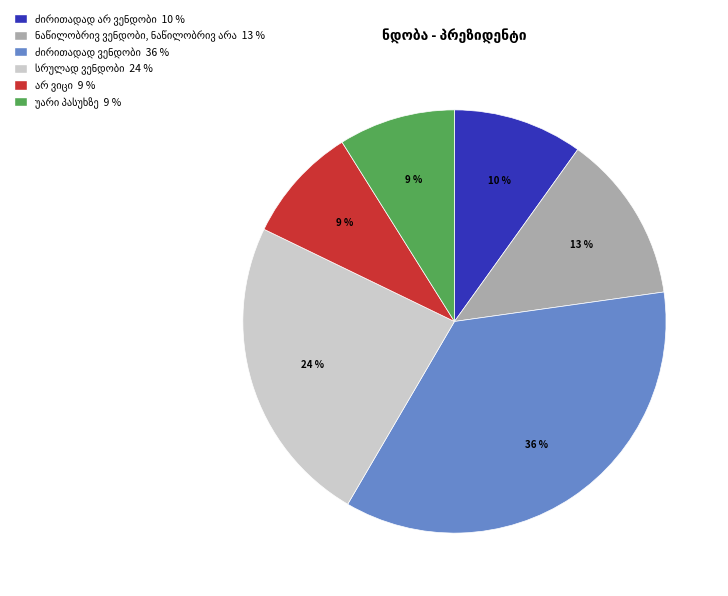

Does any single category account for the majority?

No